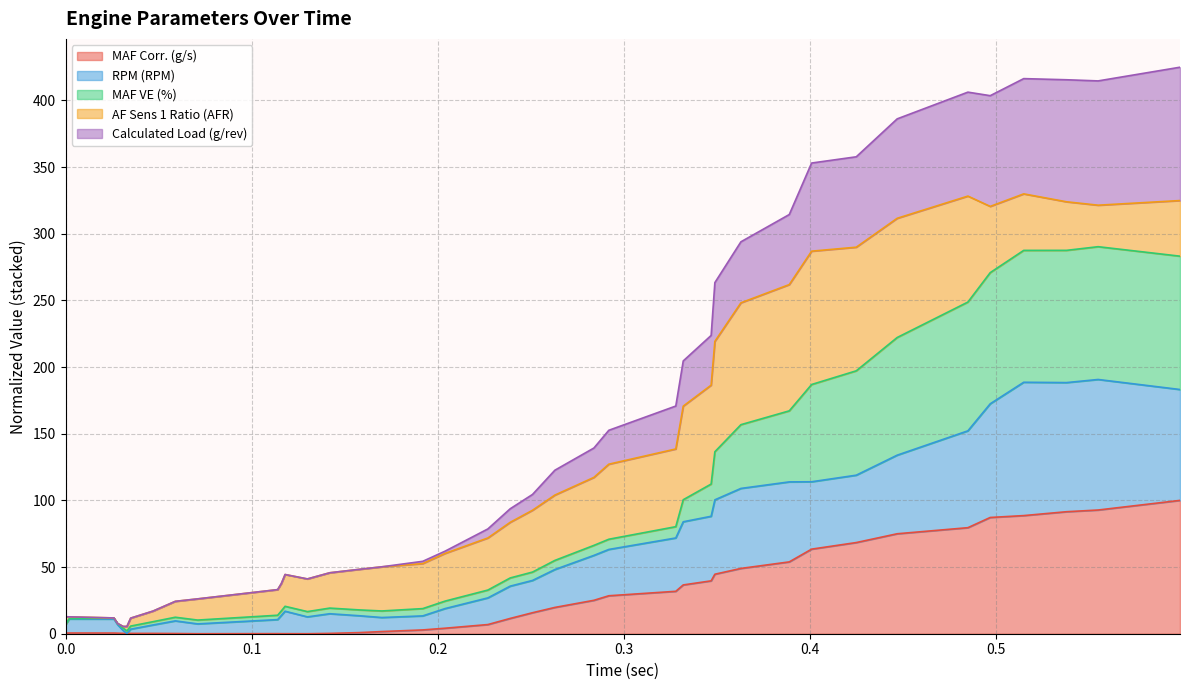

What is the sum of all Calculated Load (g/rev) values?

6291.5